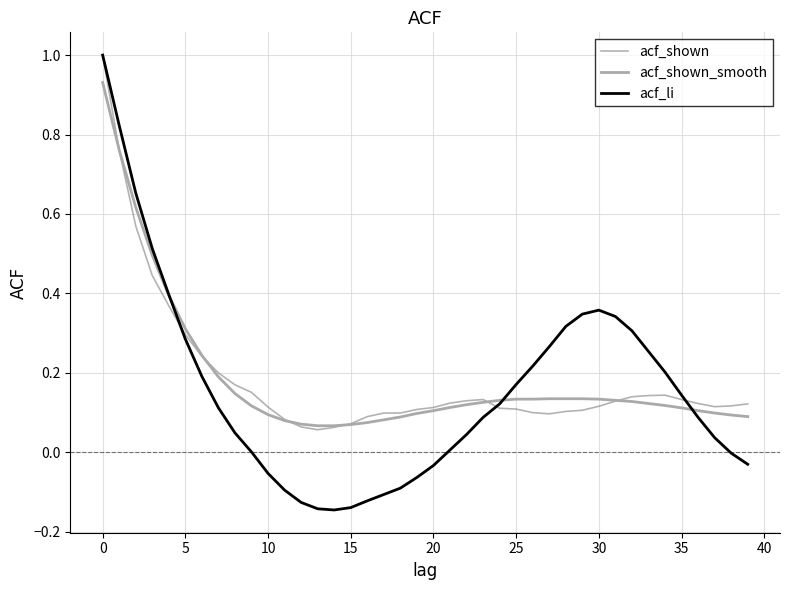

How many intersections are there between acf_shown_smooth and acf_li?

3